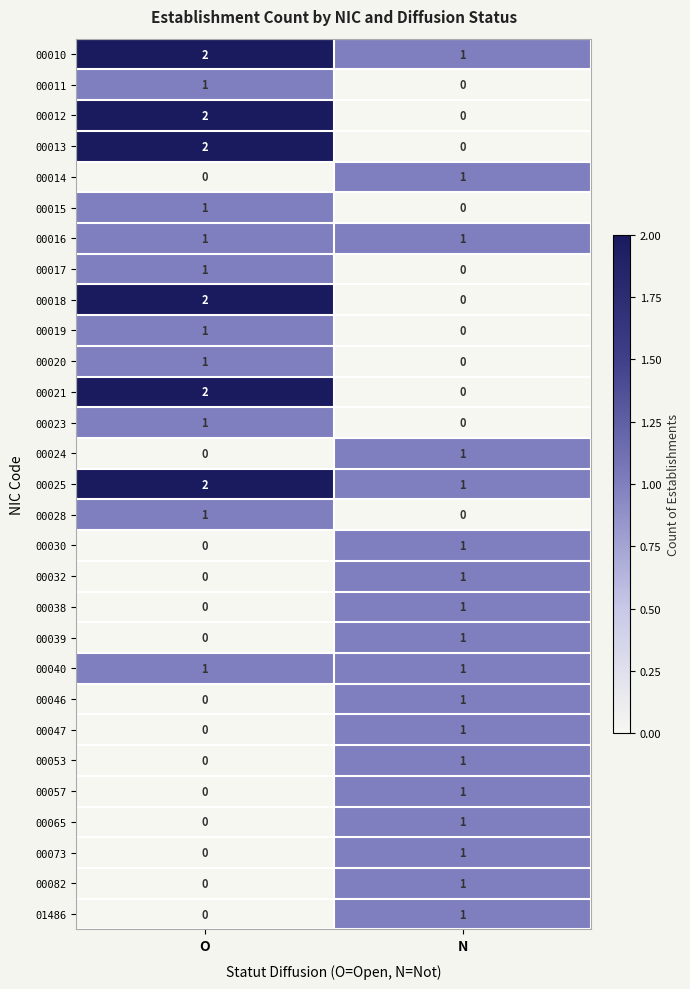

How many series are shown in this chart?

29